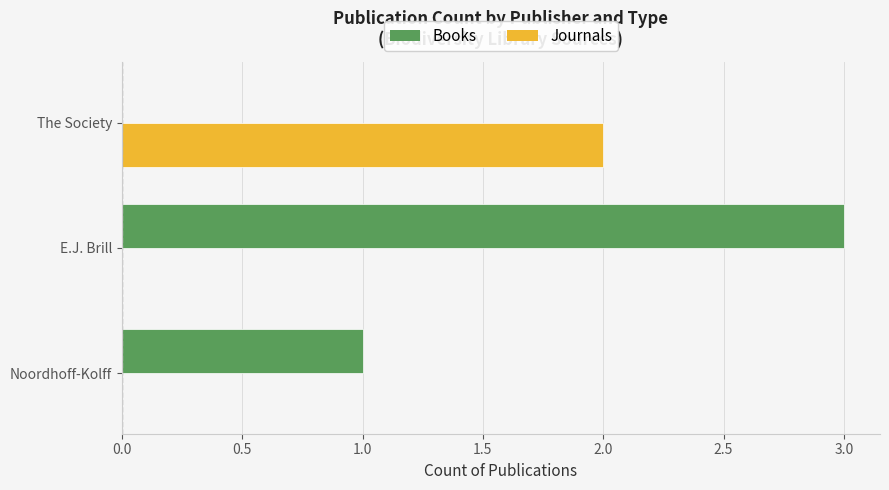

Is the value of Journals at E.J. Brill greater than the value of Books at E.J. Brill?

No